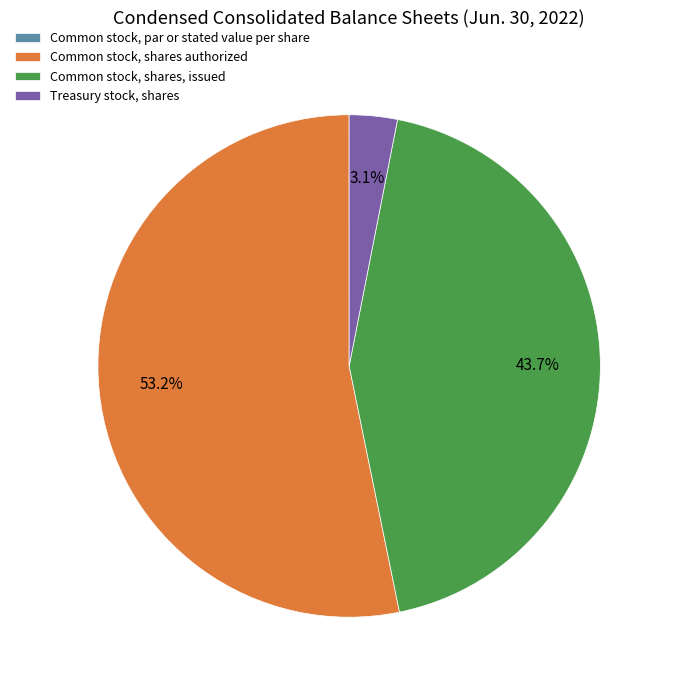

Which has a higher value, Common stock, shares, issued or Common stock, shares authorized?

Common stock, shares authorized